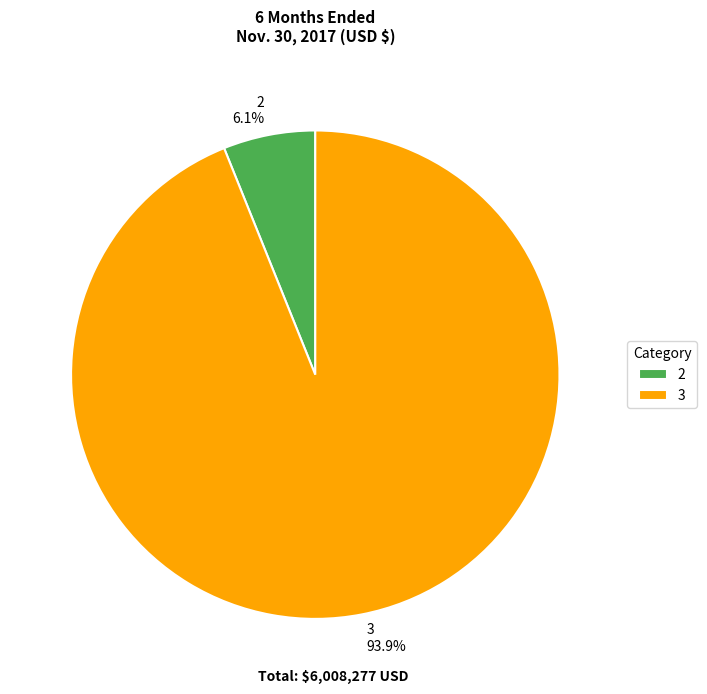

Which has a higher value, 2 or 3?

3